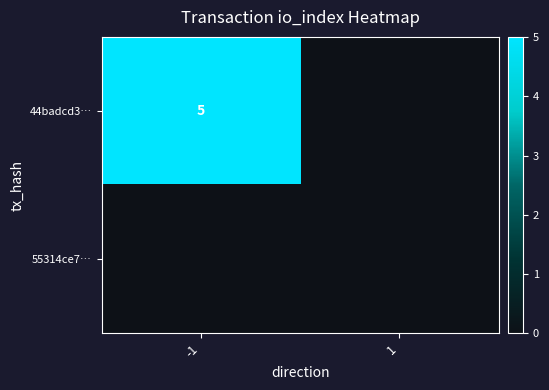

At which category is the sum across all series the highest?

-1